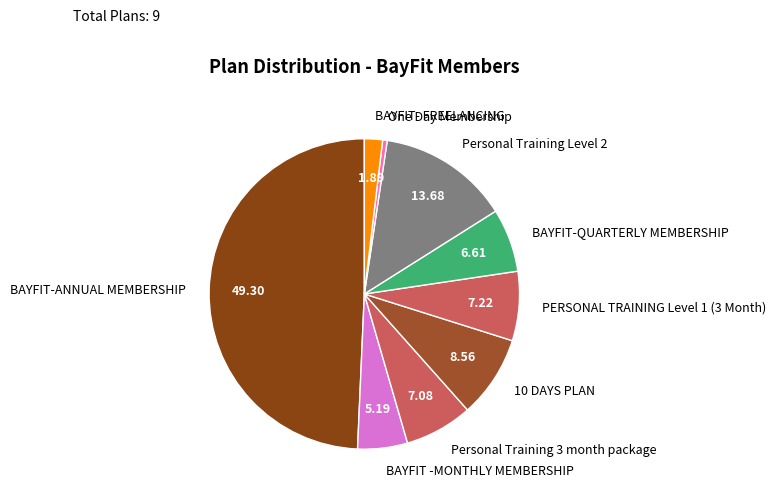

Count the number of slices in the pie.

9